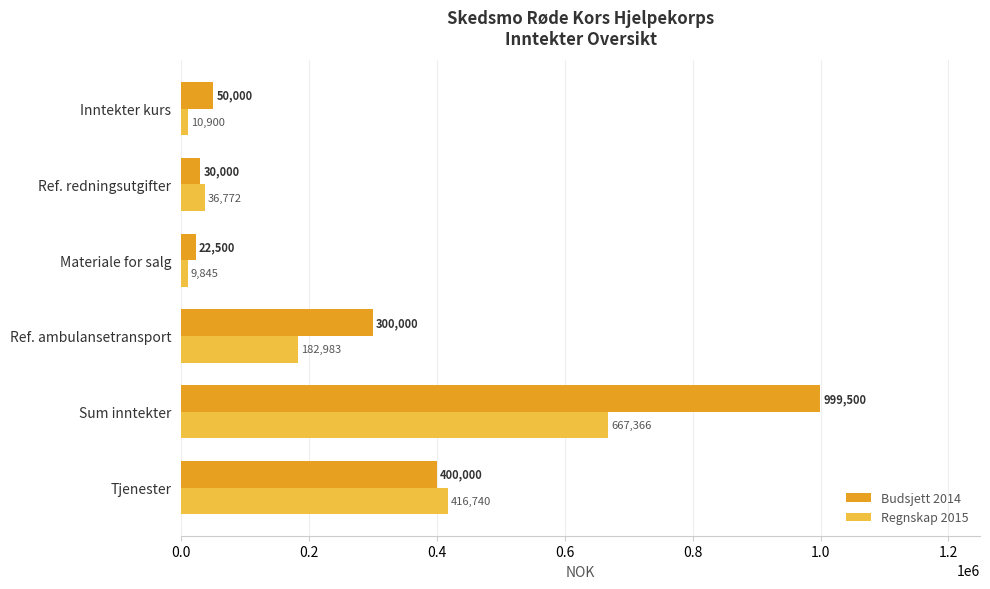

The value of Regnskap 2015 at Ref. ambulansetransport is 182983. True or false?

True